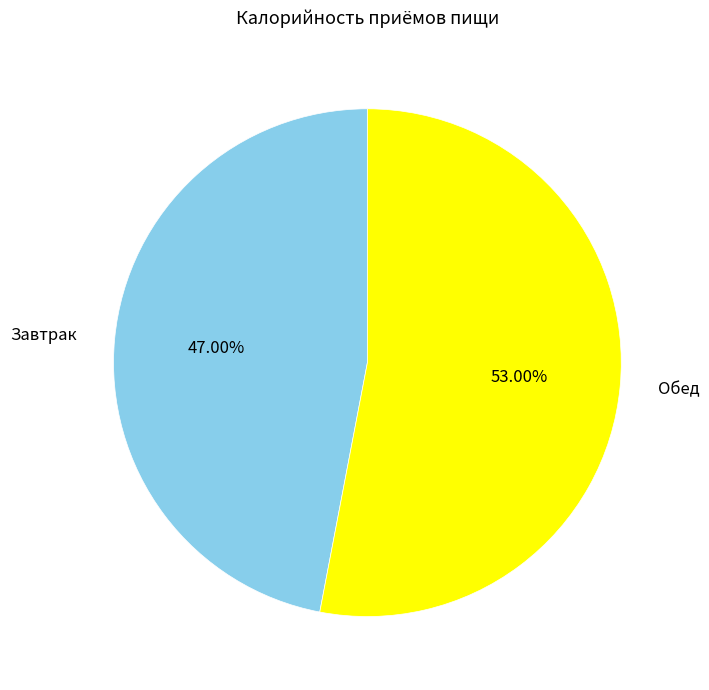

To the nearest percent, what portion does Завтрак represent?

47%